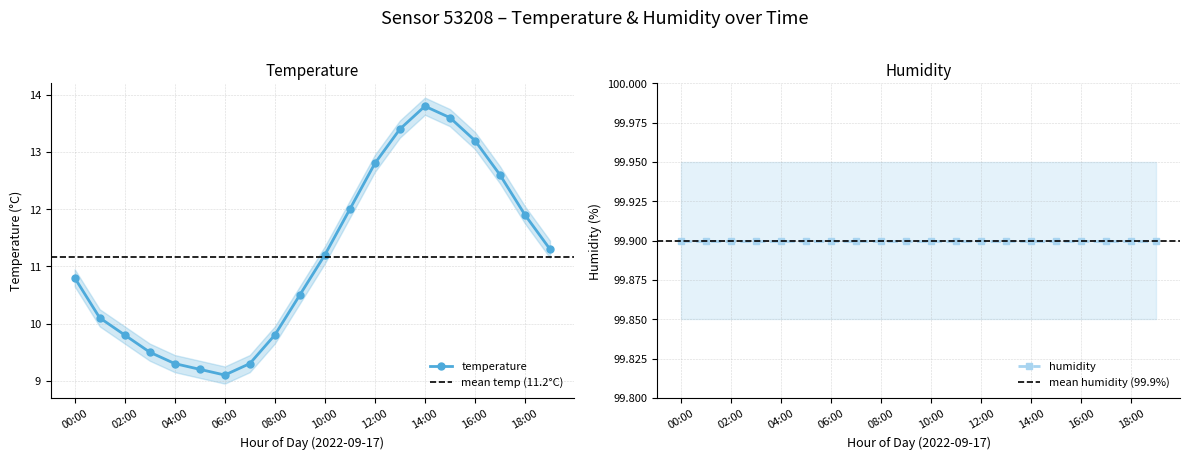

Does the chart have visible grid lines?

Yes